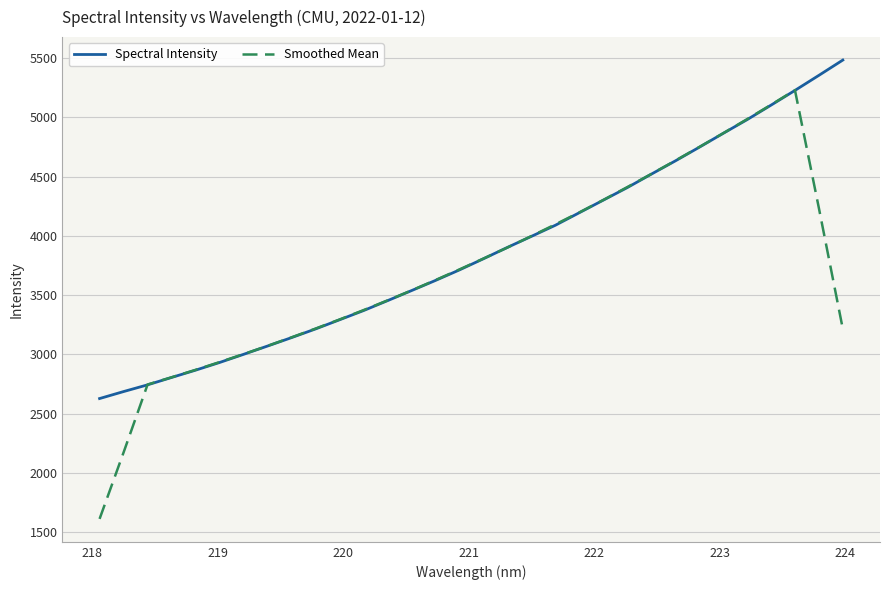

Rank the series by their maximum value, from lowest to highest.

Smoothed Mean, Spectral Intensity